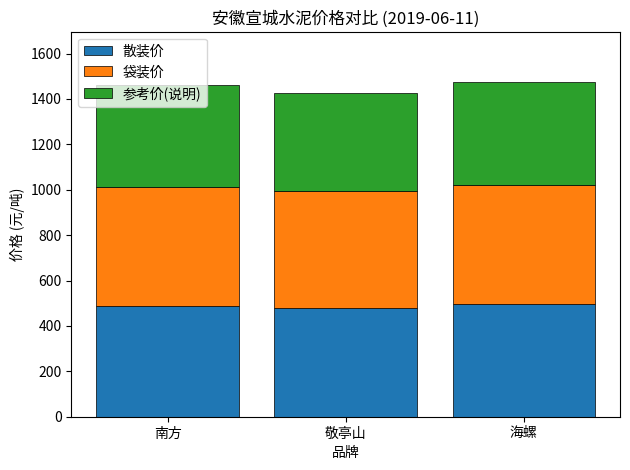

What value does the 散装价 series have at 南方, to the nearest 5?

490